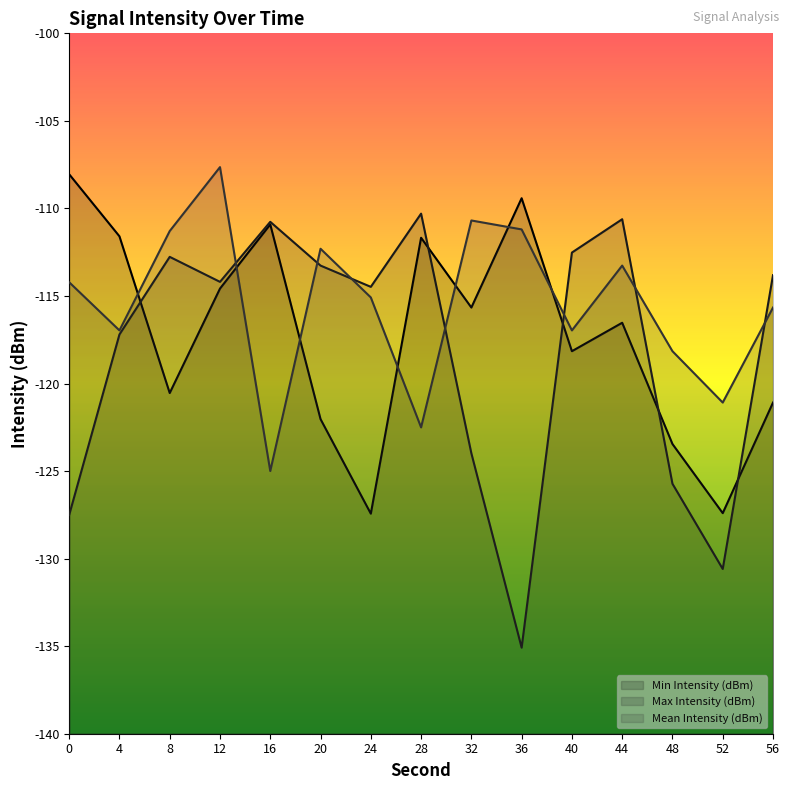

What is the value of the Min Intensity (dBm) point at the 10th from the left?

-109.4